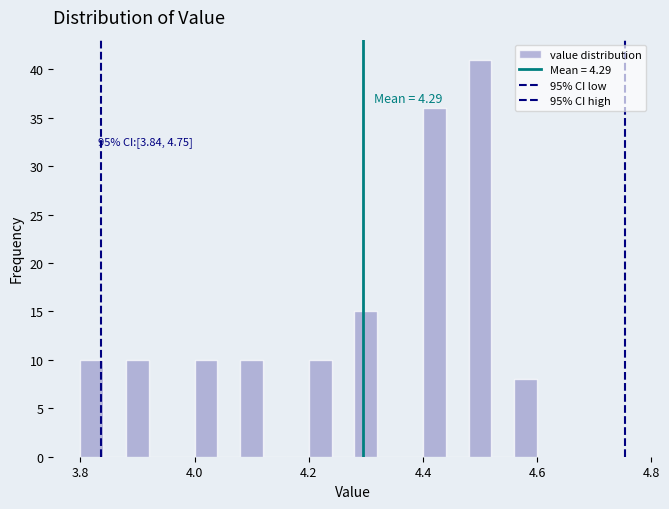

Around what value on the x-axis is the tallest bar? Give the approximate position of its centre, as read against the axis.

4.50